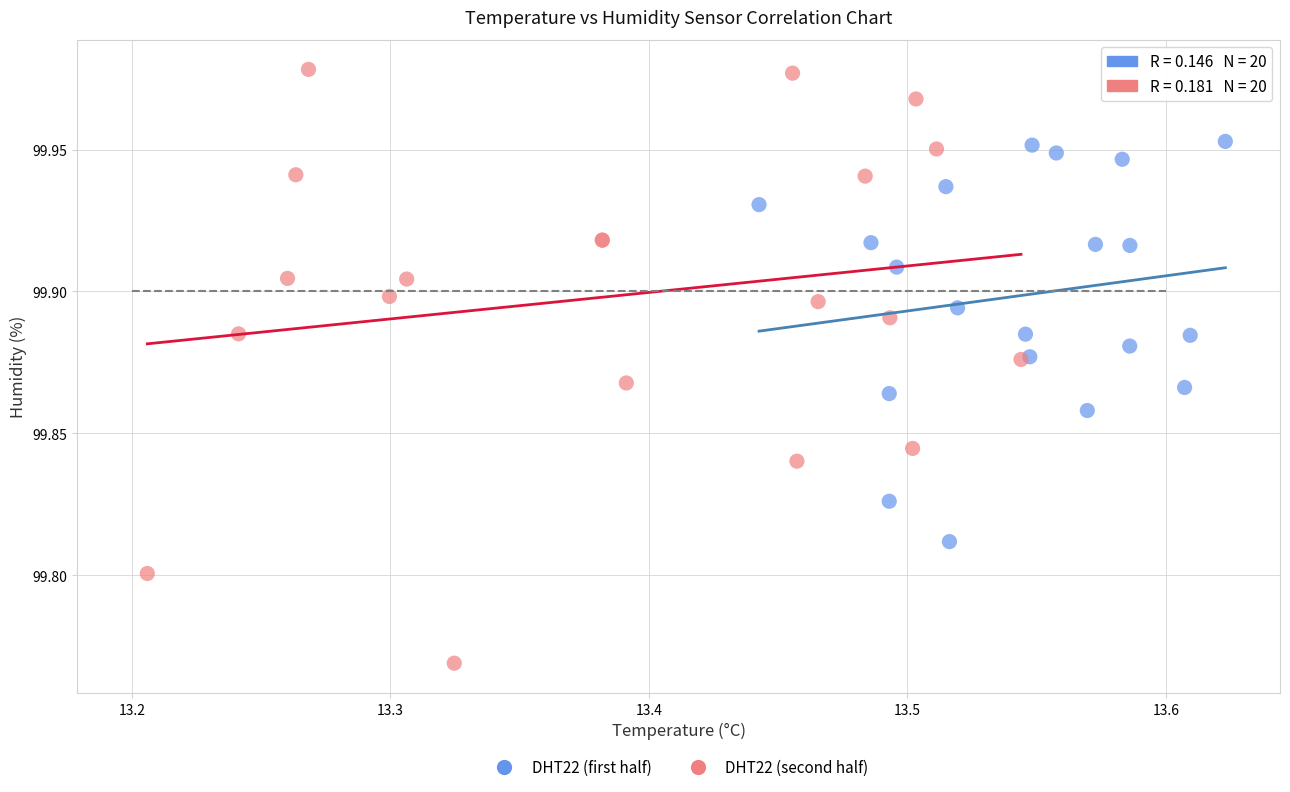

Which series reaches the maximum Y coordinate?

DHT22 (second half)